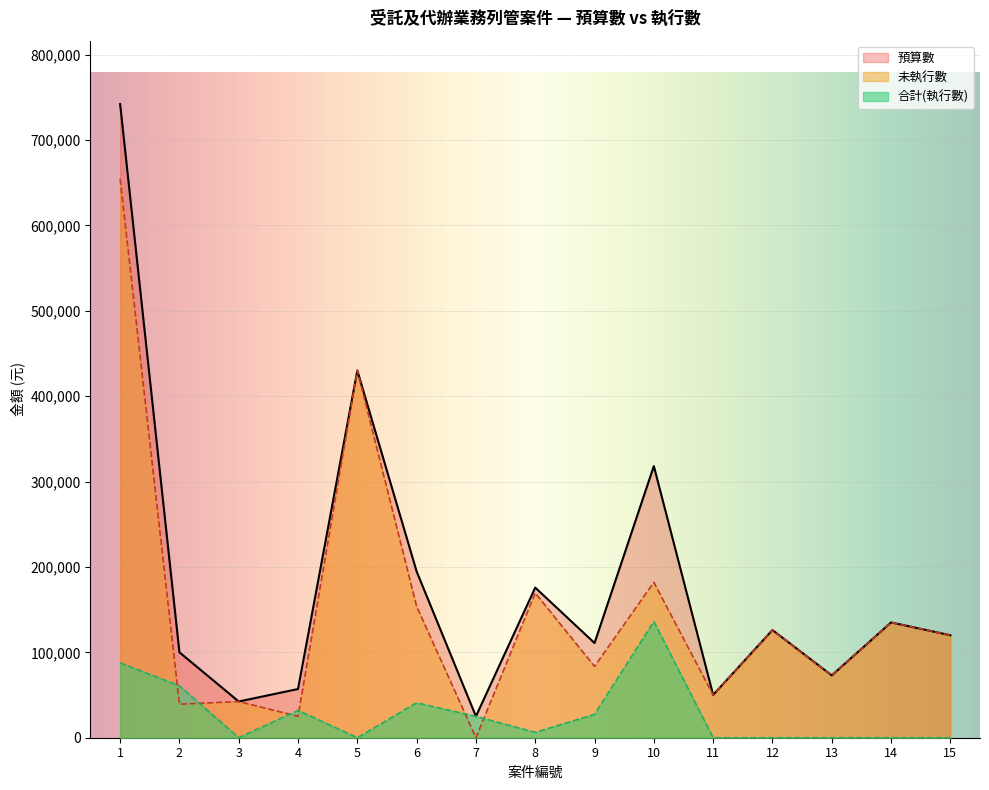

How many data points in 合計 are less than 6280?

7